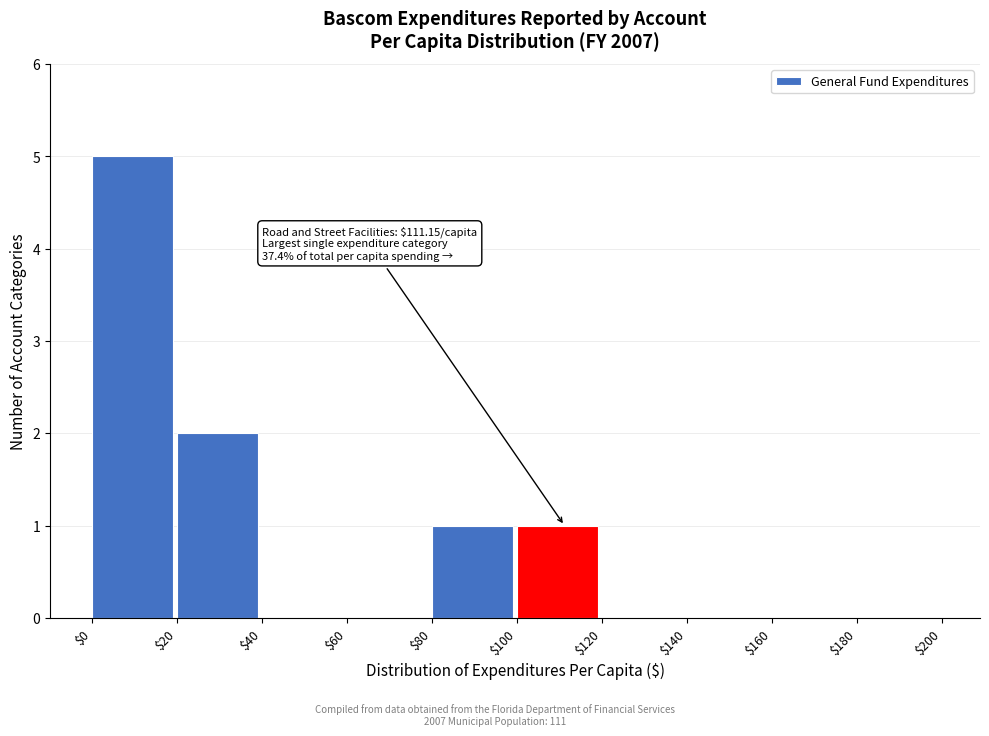

Over which range of the x-axis is the bar tallest?

$0 to $20